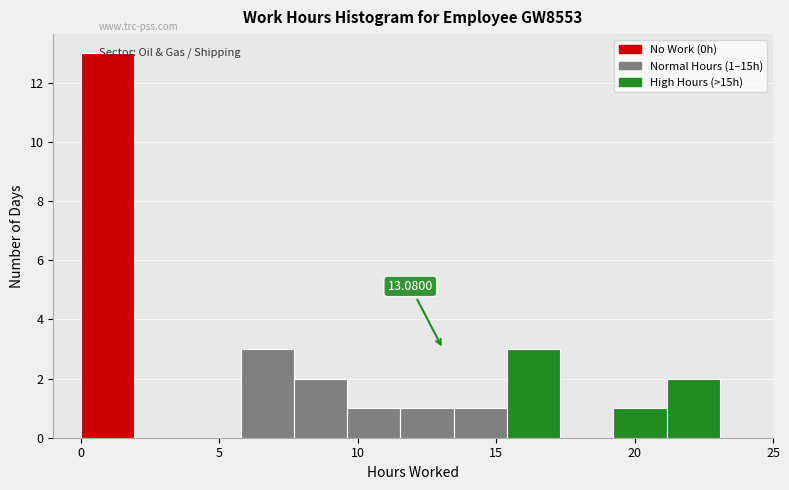

Read against the x-axis, roughly where is the centre of the tallest bar?

1.0